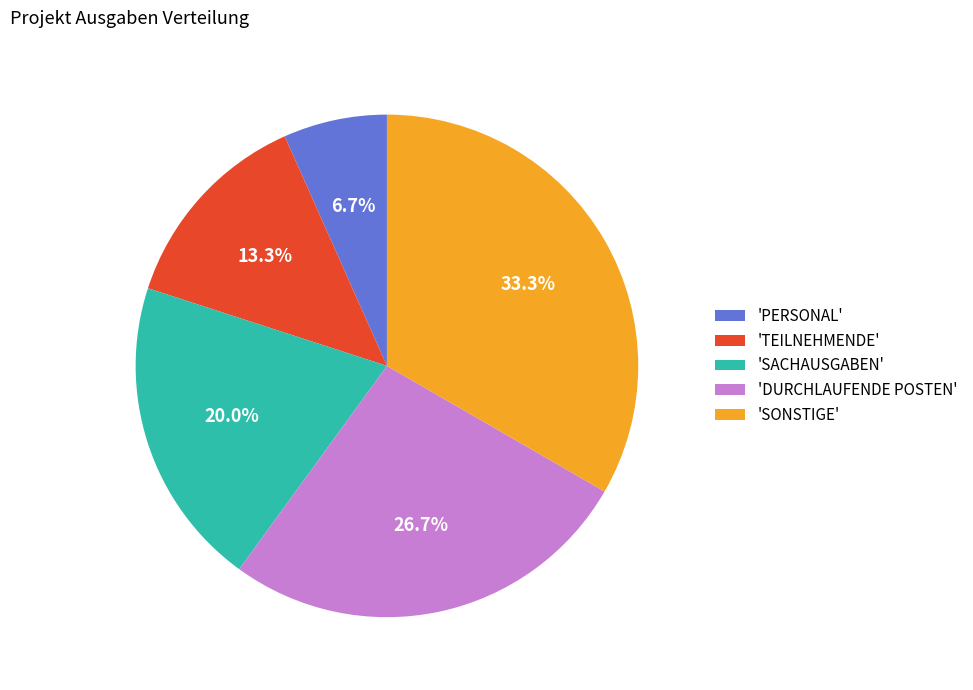

Count the number of slices in the pie.

5